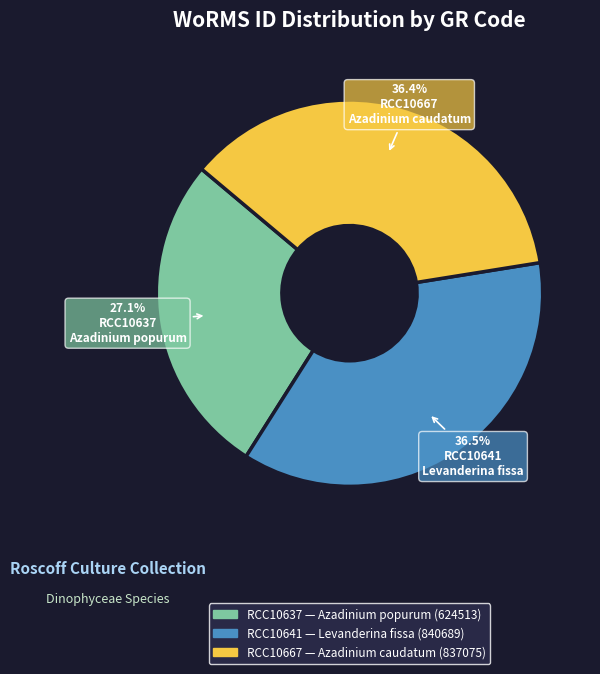

The RCC10667 slice represents 36% of the pie. True or false?

True